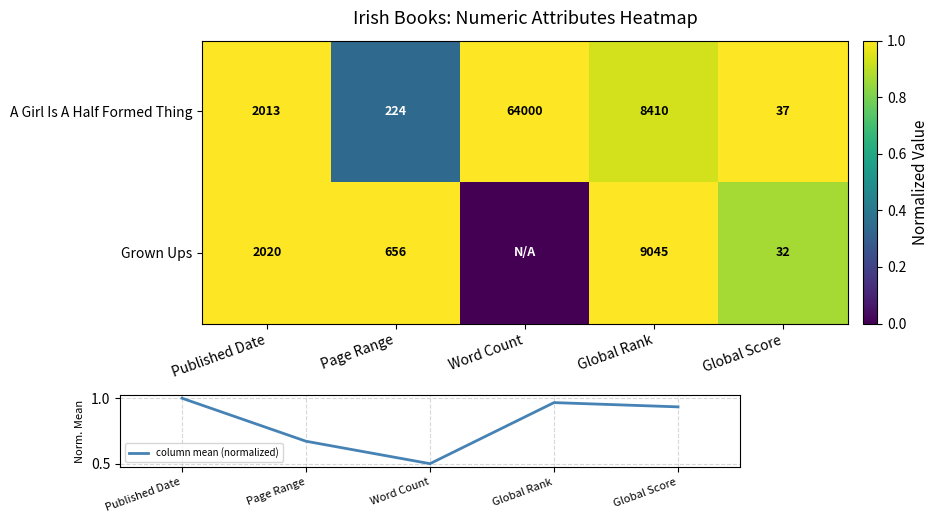

What is the difference between the A Girl Is A Half Formed Thing values at Published Date and Global Rank?

6397